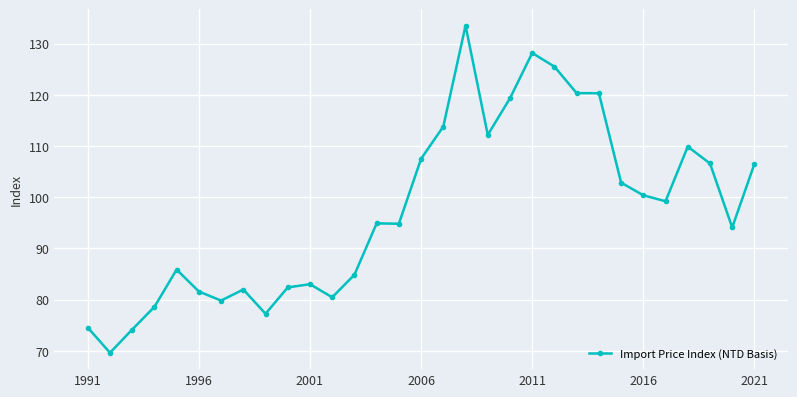

What is the value of the 23rd point from the left?

120.3